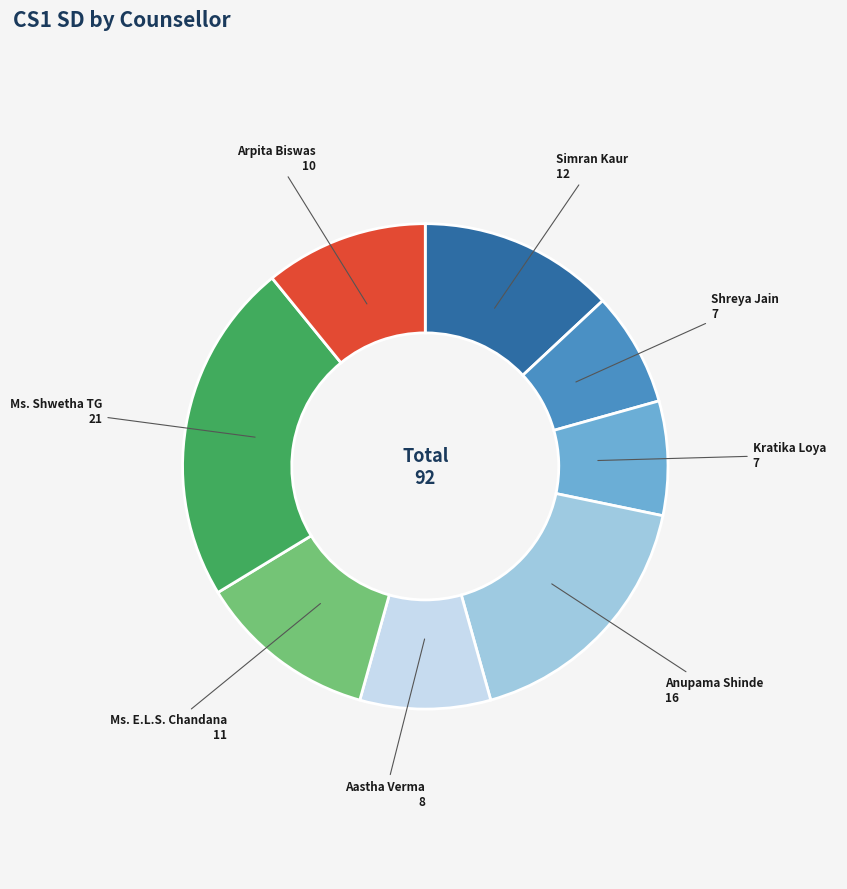

Does any single category account for the majority?

No